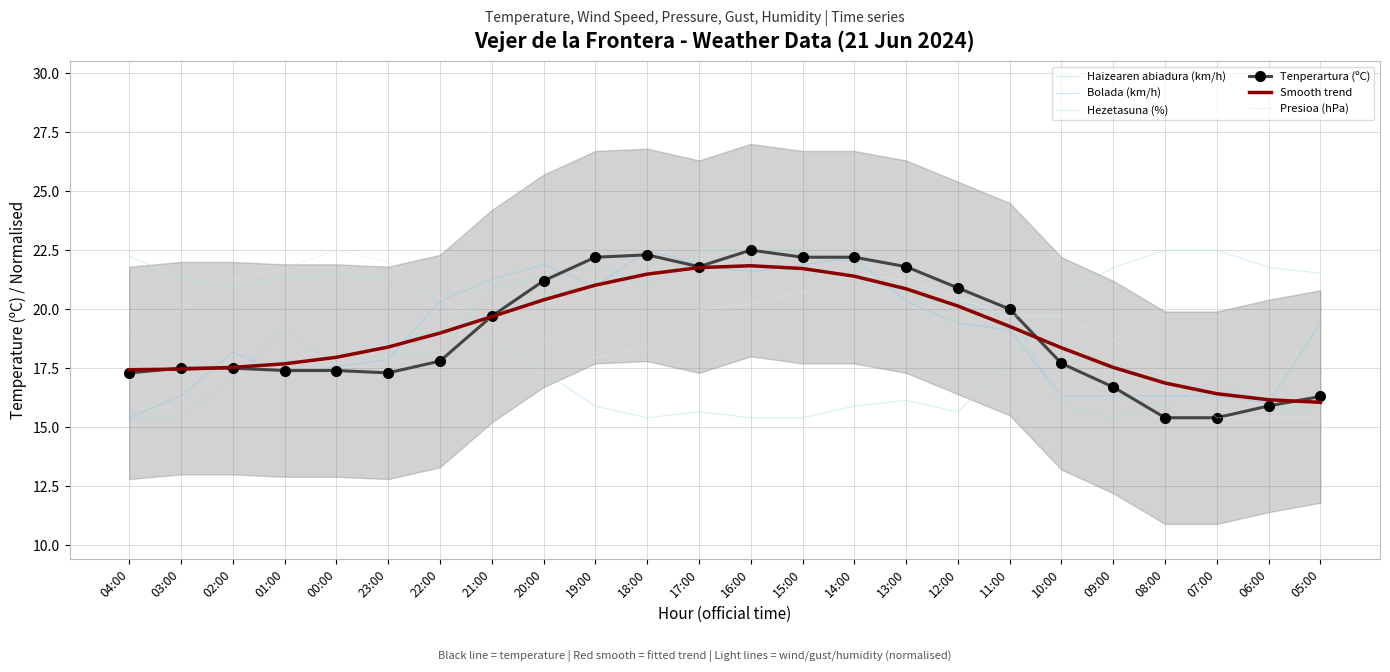

How many intersections are there between Hezetasuna (%) and Tenperartura (ºC)?

2